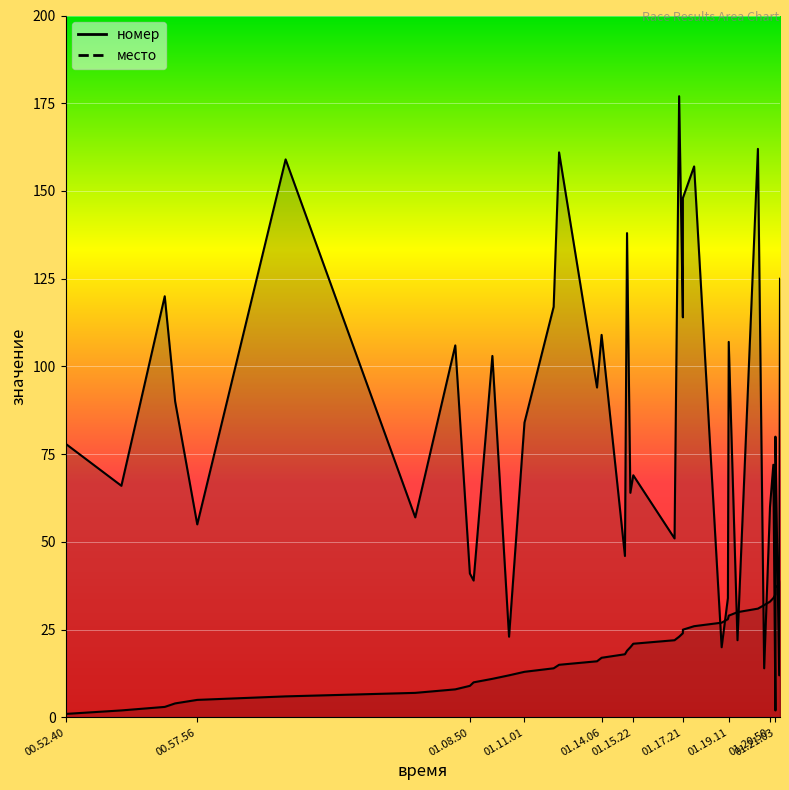

True or false: место has a value of 5 at 01.08.50.

False